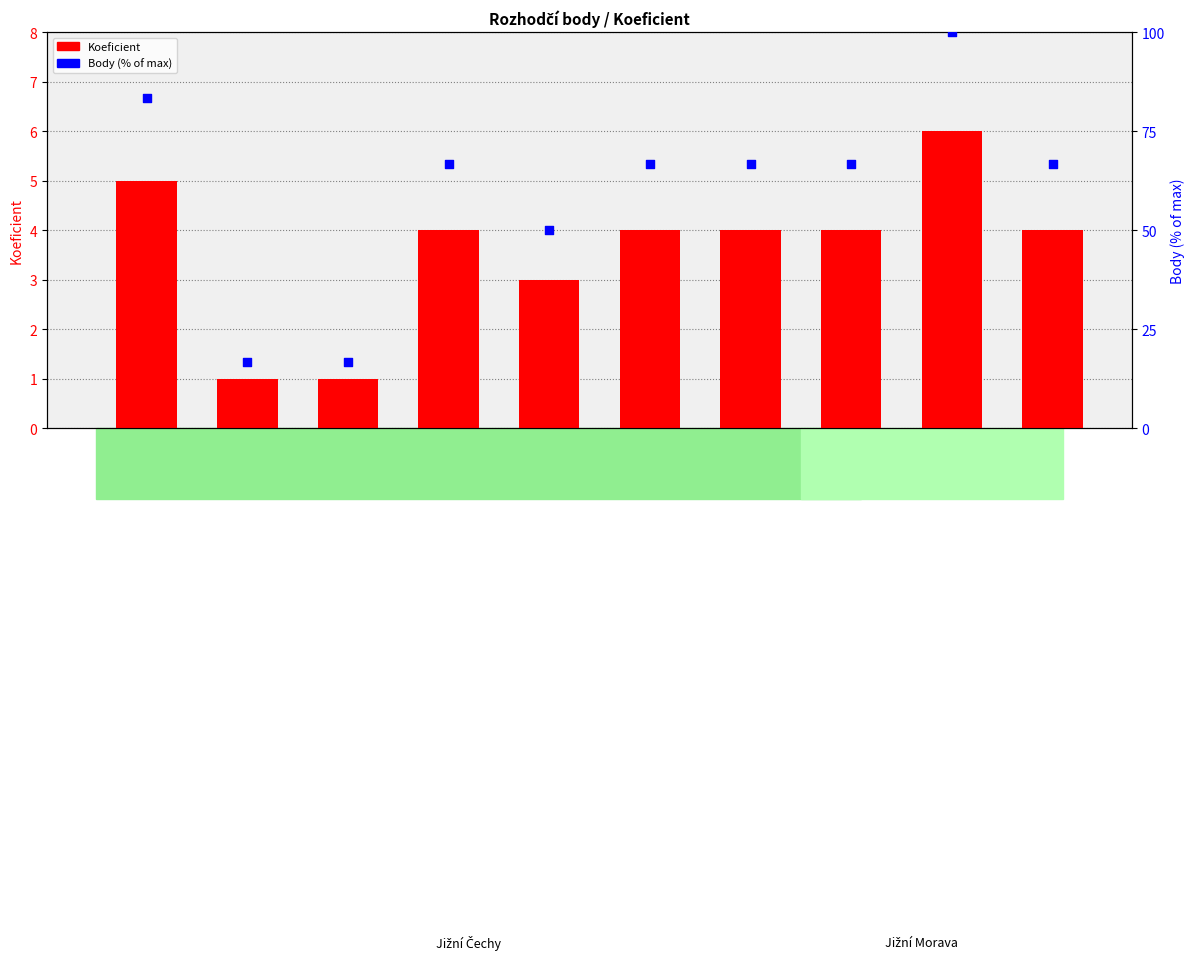

Which series reaches the maximum Y coordinate?

Body (% of max)